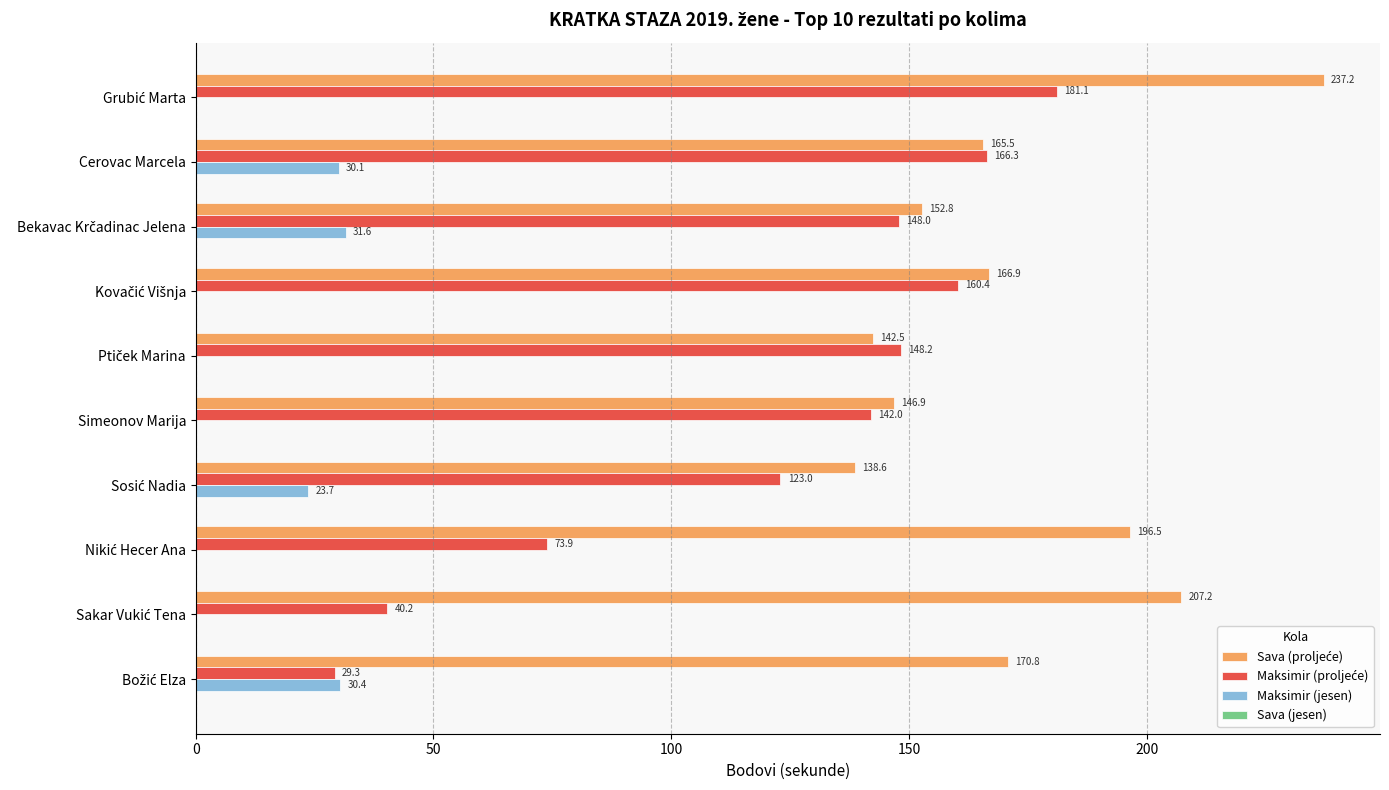

What is the greatest value displayed?

237.2